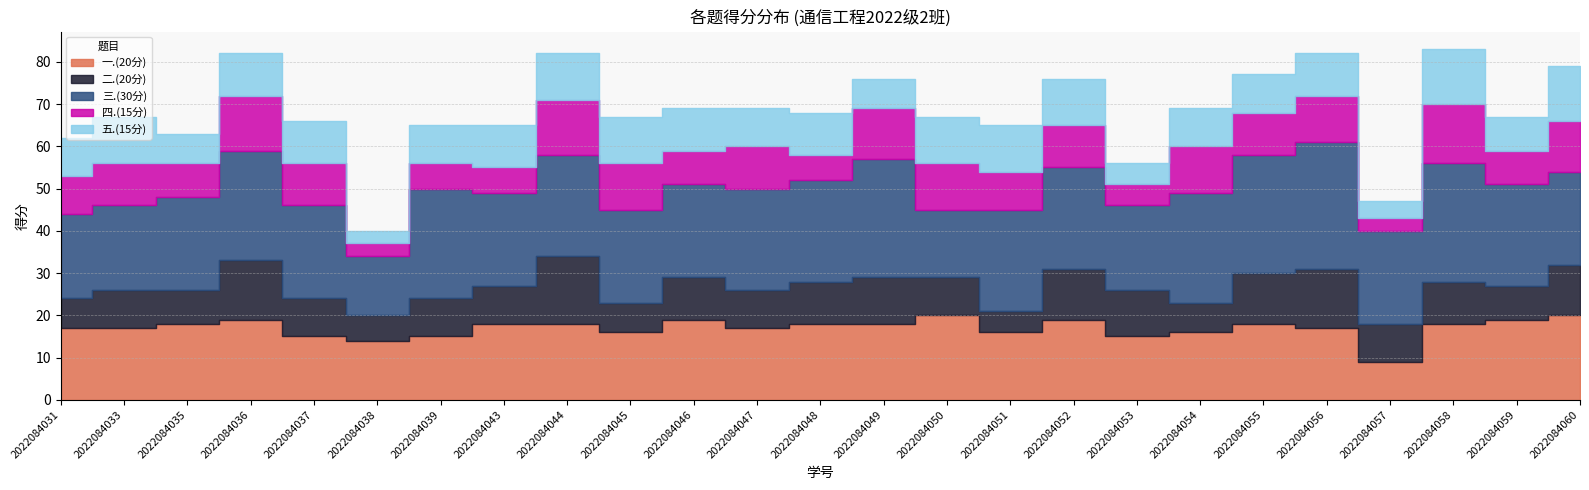

Where does the 四.(15分) series first go above 10?

2022084036